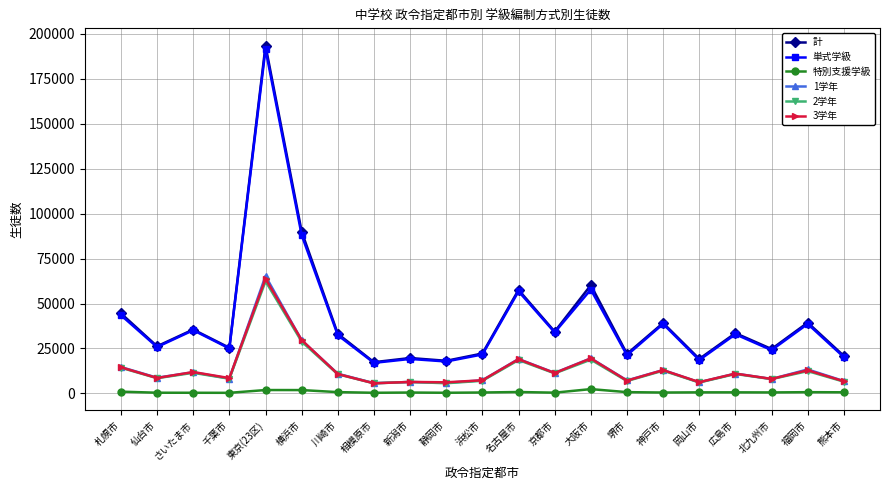

What is the label of the 8th point from the right?

大阪市